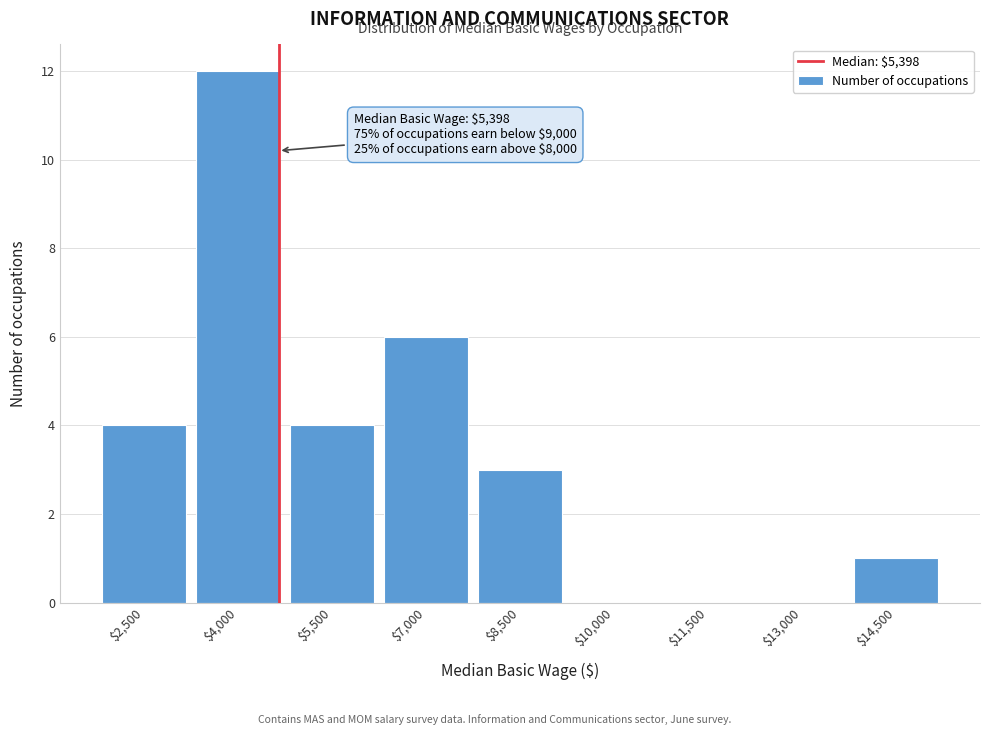

True or false: the data shows 4 at $7,000.

False